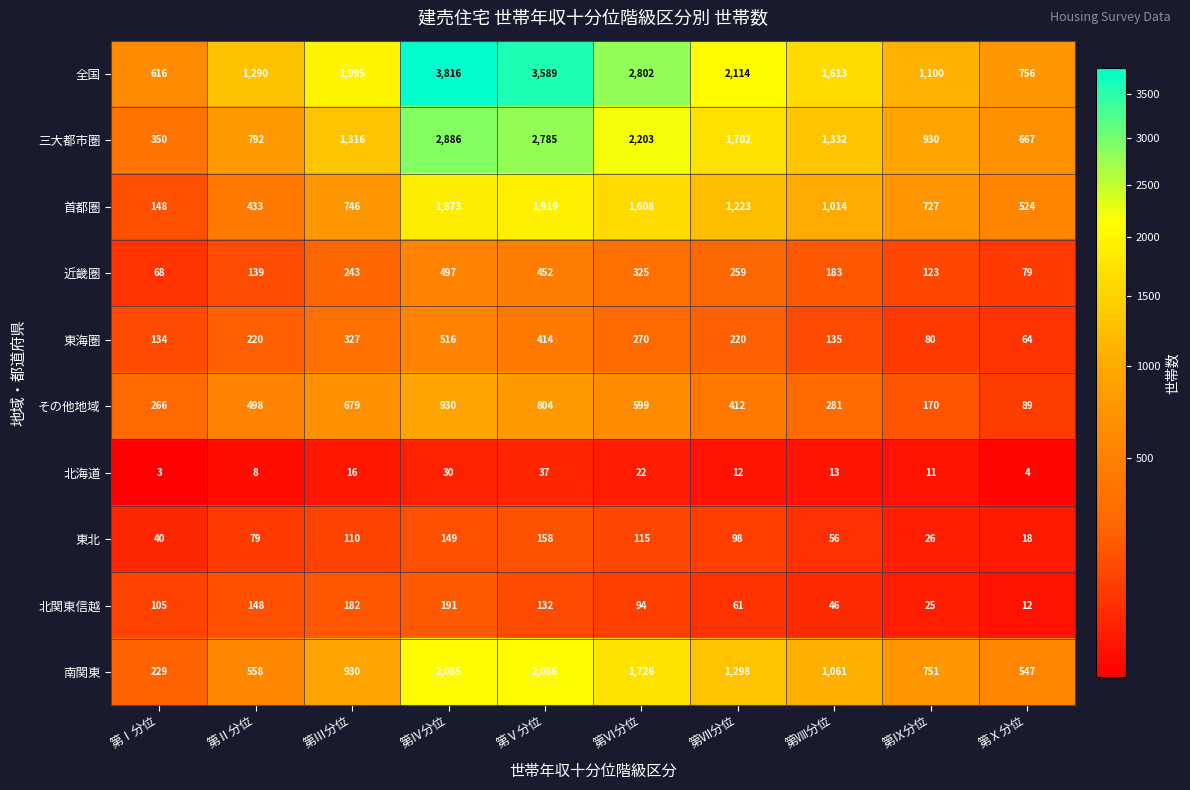

Is the value of 北海道 at 第Ⅷ分位 greater than the value of その他地域 at 第Ⅱ分位?

No